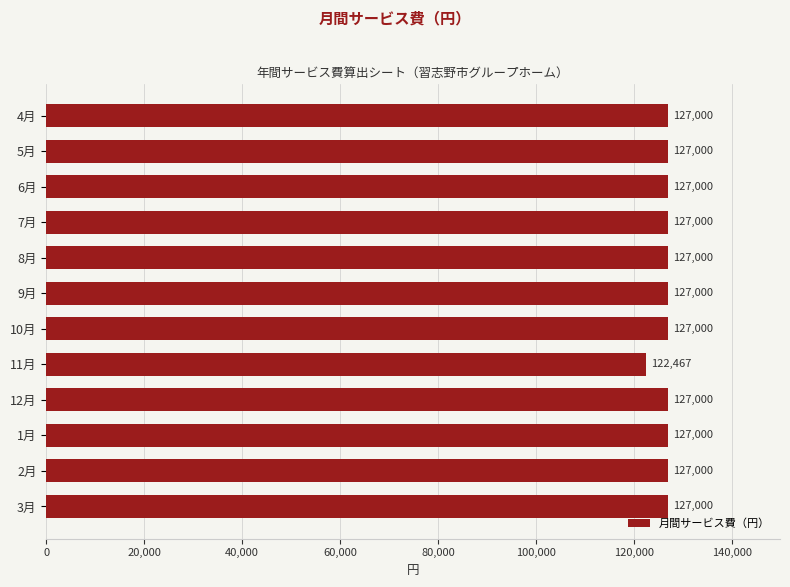

Where is the data nearest to the value 124733?

11月